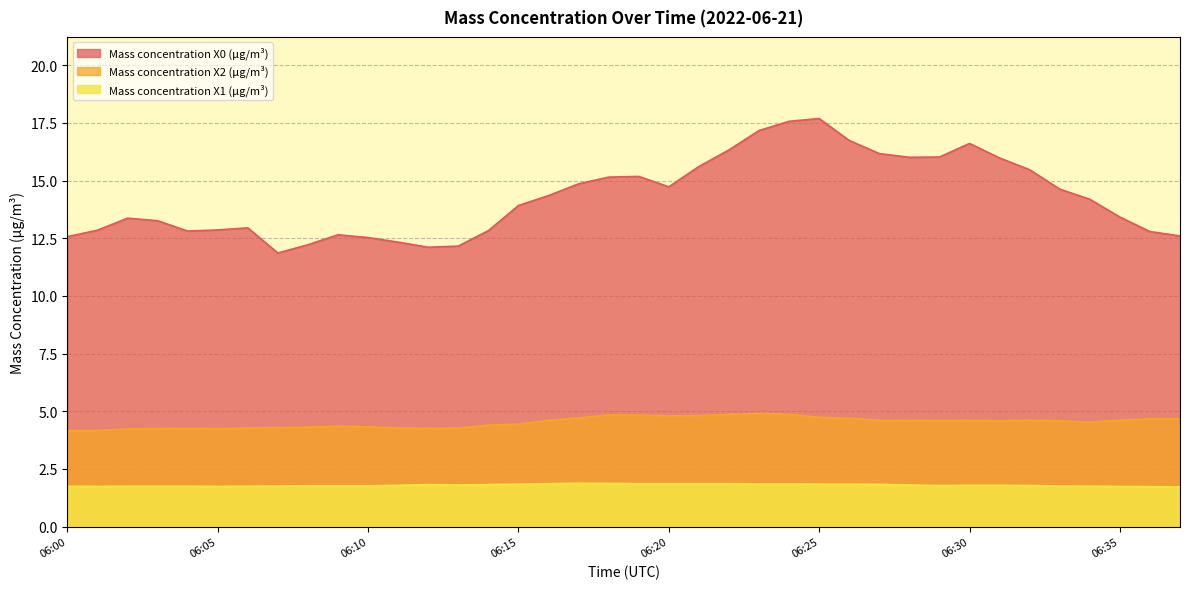

Is the value of Mass concentration X1 (μg/m³) at 06:34 greater than the value of Mass concentration X0 (μg/m³) at 06:05?

No